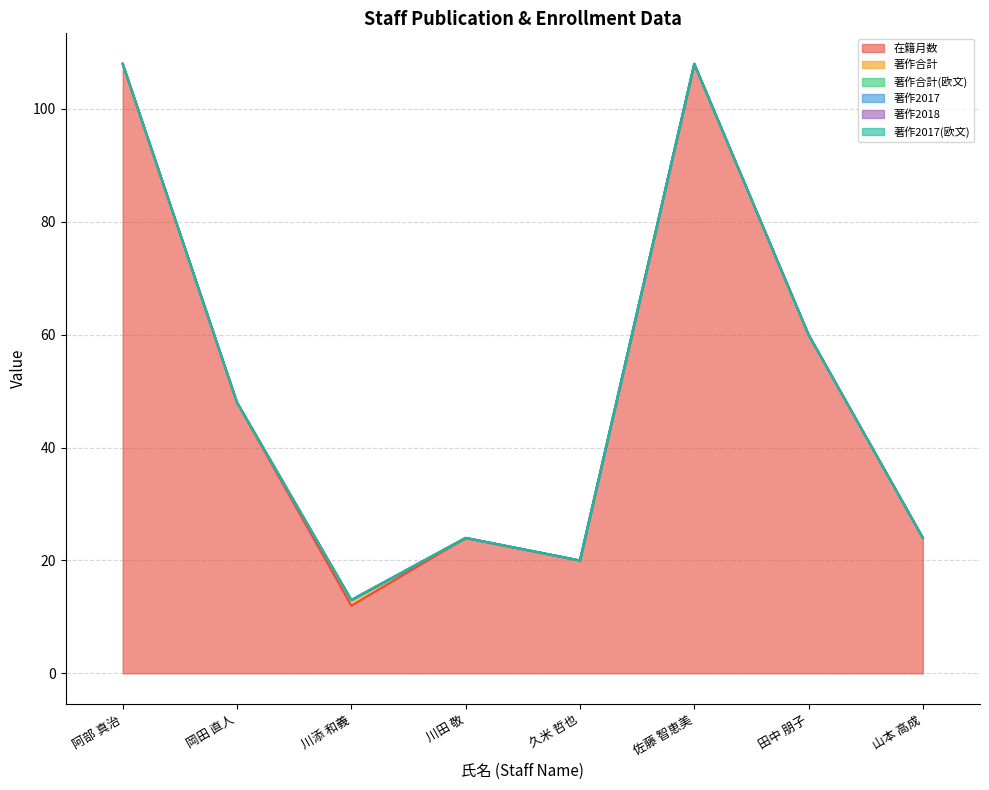

What is the maximum value shown in the chart?

108